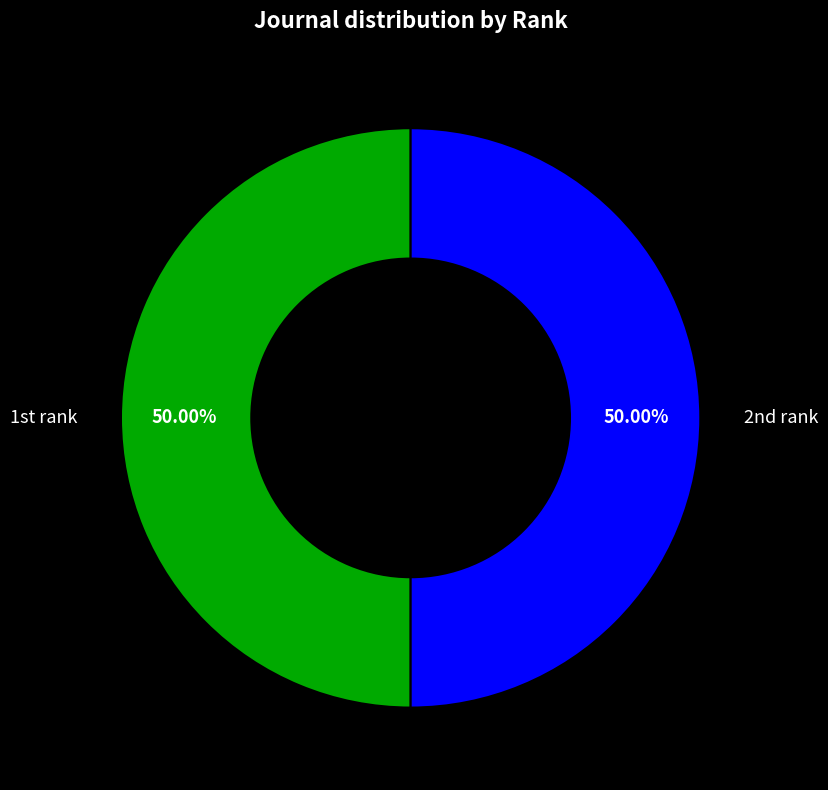

Count the number of slices in the pie.

2